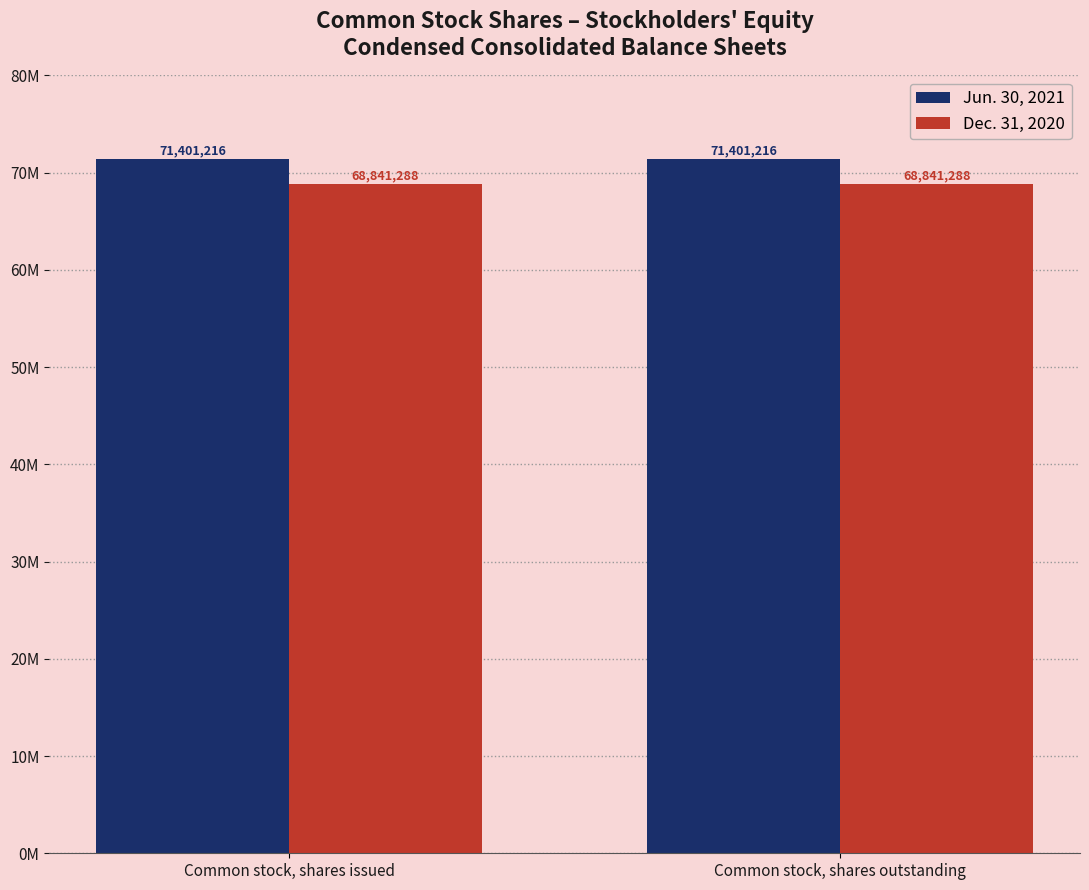

Between Common stock, shares outstanding and Common stock, shares issued, which is larger?

Common stock, shares outstanding